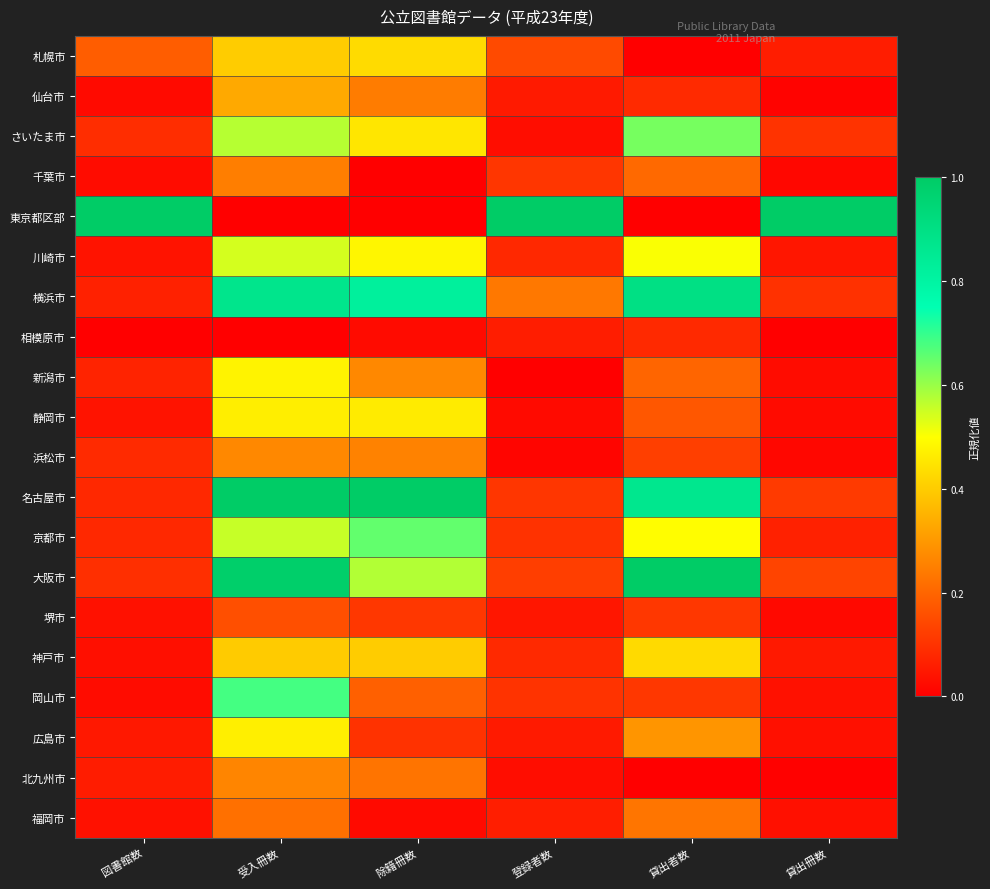

Reading left to right, list all the values displayed in this chart.

札幌市: 図書館数=0.2	受入冊数=0.4	除籍冊数=0.4	登録者数=0.1	貸出者数=-0.2	貸出冊数=0.1
仙台市: 図書館数=0.0	受入冊数=0.3	除籍冊数=0.2	登録者数=0.1	貸出者数=0.1	貸出冊数=0.0
さいたま市: 図書館数=0.1	受入冊数=0.6	除籍冊数=0.5	登録者数=0.0	貸出者数=0.6	貸出冊数=0.1
千葉市: 図書館数=0.0	受入冊数=0.2	除籍冊数=0.0	登録者数=0.1	貸出者数=0.2	貸出冊数=0.0
東京都区部: 図書館数=1.0	受入冊数=-0.2	除籍冊数=-0.4	登録者数=1.0	貸出者数=-0.2	貸出冊数=1.0
川崎市: 図書館数=0.0	受入冊数=0.5	除籍冊数=0.5	登録者数=0.1	貸出者数=0.5	貸出冊数=0.0
横浜市: 図書館数=0.1	受入冊数=0.9	除籍冊数=0.8	登録者数=0.2	貸出者数=0.9	貸出冊数=0.1
相模原市: 図書館数=0.0	受入冊数=0.0	除籍冊数=0.0	登録者数=0.1	貸出者数=0.1	貸出冊数=0.0
新潟市: 図書館数=0.1	受入冊数=0.5	除籍冊数=0.3	登録者数=0.0	貸出者数=0.2	貸出冊数=0.0
静岡市: 図書館数=0.0	受入冊数=0.5	除籍冊数=0.5	登録者数=0.0	貸出者数=0.2	貸出冊数=0.0
浜松市: 図書館数=0.1	受入冊数=0.3	除籍冊数=0.3	登録者数=0.0	貸出者数=0.1	貸出冊数=0.0
名古屋市: 図書館数=0.1	受入冊数=1.0	除籍冊数=1.0	登録者数=0.1	貸出者数=0.9	貸出冊数=0.1
京都市: 図書館数=0.1	受入冊数=0.6	除籍冊数=0.7	登録者数=0.1	貸出者数=0.5	貸出冊数=0.1
大阪市: 図書館数=0.1	受入冊数=1.0	除籍冊数=0.6	登録者数=0.1	貸出者数=1.0	貸出冊数=0.1
堺市: 図書館数=0.0	受入冊数=0.2	除籍冊数=0.1	登録者数=0.0	貸出者数=0.1	貸出冊数=0.0
神戸市: 図書館数=0.0	受入冊数=0.4	除籍冊数=0.4	登録者数=0.1	貸出者数=0.4	貸出冊数=0.1
岡山市: 図書館数=0.0	受入冊数=0.7	除籍冊数=0.2	登録者数=0.1	貸出者数=0.1	貸出冊数=0.0
広島市: 図書館数=0.0	受入冊数=0.5	除籍冊数=0.1	登録者数=0.1	貸出者数=0.3	貸出冊数=0.0
北九州市: 図書館数=0.1	受入冊数=0.3	除籍冊数=0.2	登録者数=0.0	貸出者数=0.0	貸出冊数=0.0
福岡市: 図書館数=0.0	受入冊数=0.2	除籍冊数=0.0	登録者数=0.1	貸出者数=0.2	貸出冊数=0.0